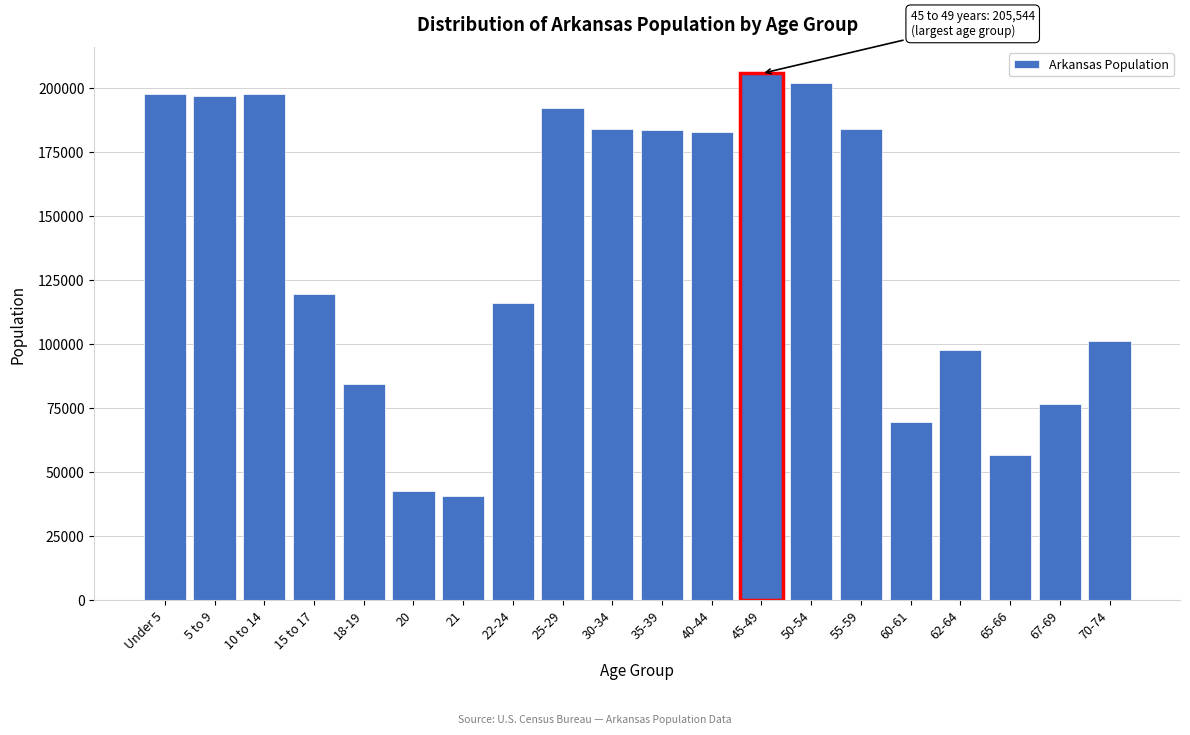

Is it true that the value at 30-34 is 183739?

True